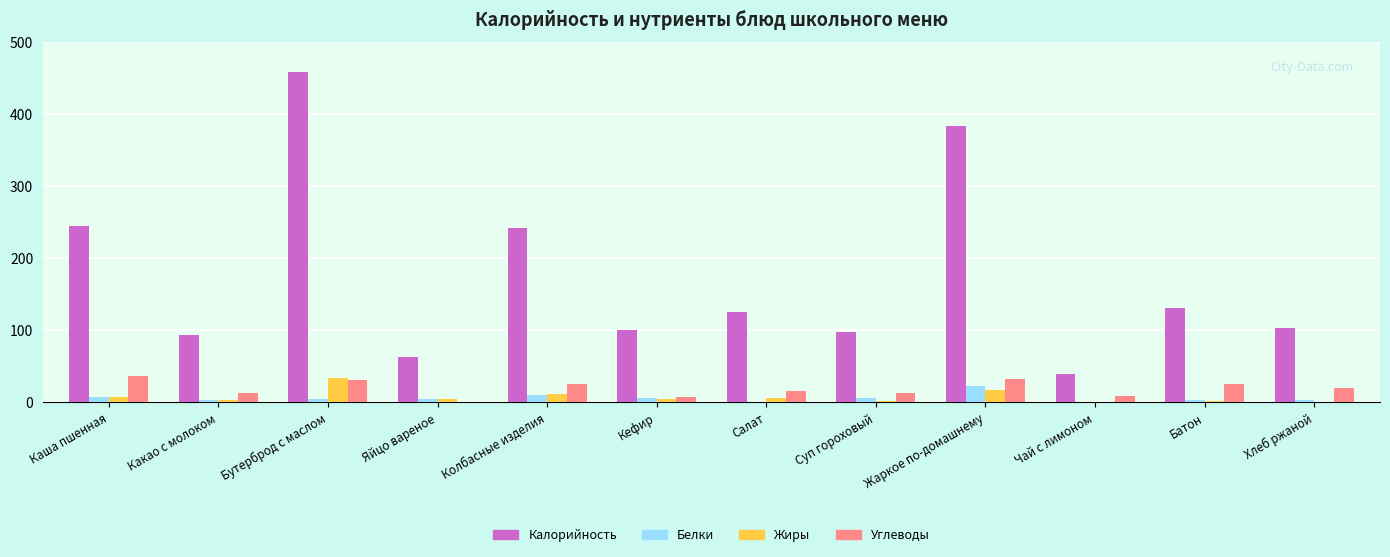

True or false: Калорийность has a value of 137.2 at Кефир.

False